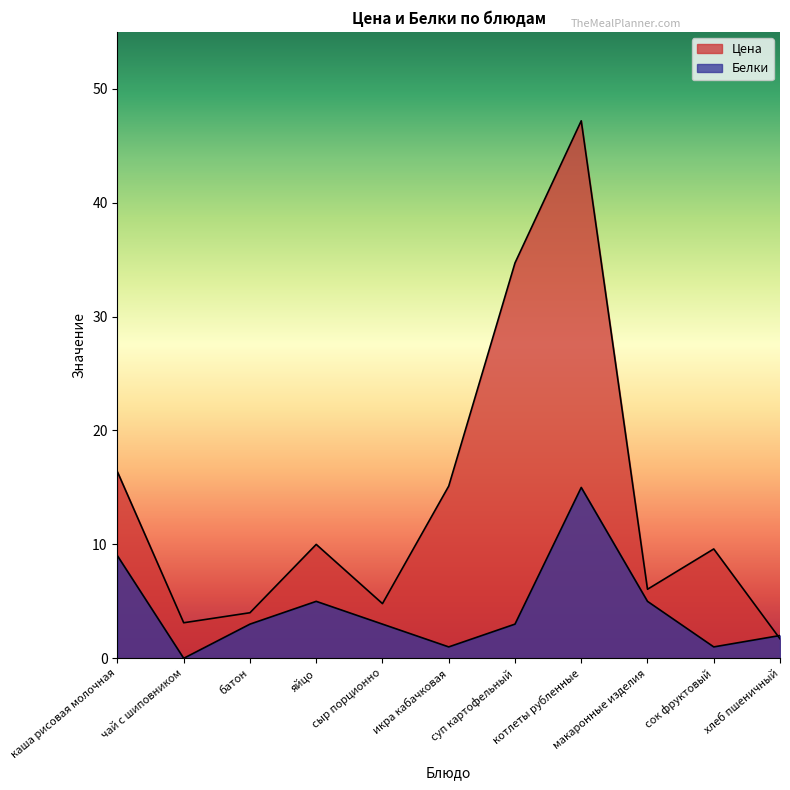

True or false: Белки and Цена cross at least once.

True